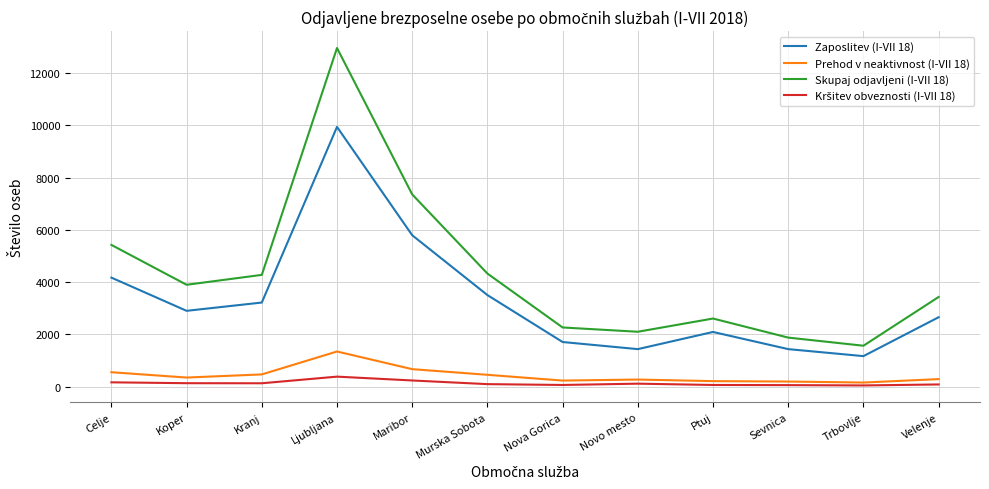

Which category has the lowest value in the Skupaj odjavljeni (I-VII 18) series?

Trbovlje